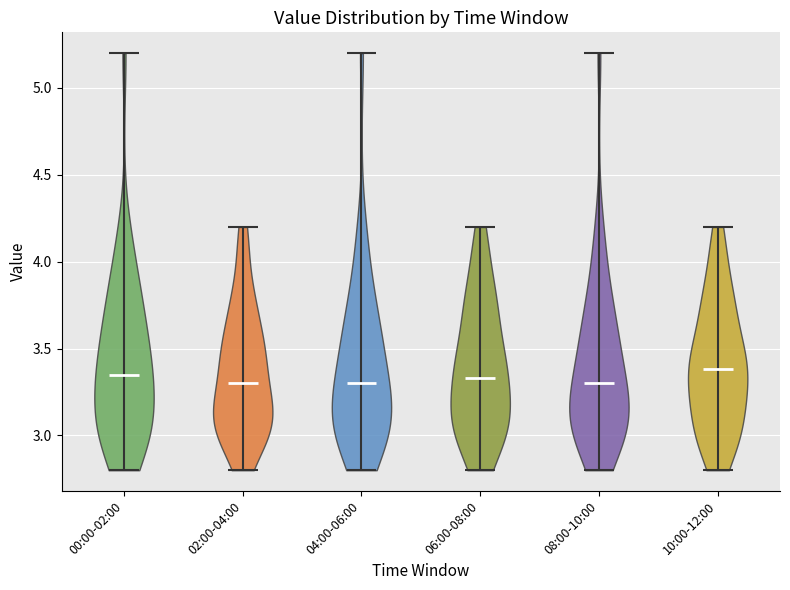

Reading left to right, read every violin against the y-axis: where its median line is, and the lowest and highest points it reaches. The values are not printed on the chart, so give them approximately, as read against the axis.

00:00-02:00: median line 3.35, lowest point 2.80, highest point 5.20
02:00-04:00: median line 3.30, lowest point 2.80, highest point 4.20
04:00-06:00: median line 3.30, lowest point 2.80, highest point 5.20
06:00-08:00: median line 3.35, lowest point 2.80, highest point 4.20
08:00-10:00: median line 3.30, lowest point 2.80, highest point 5.20
10:00-12:00: median line 3.40, lowest point 2.80, highest point 4.20